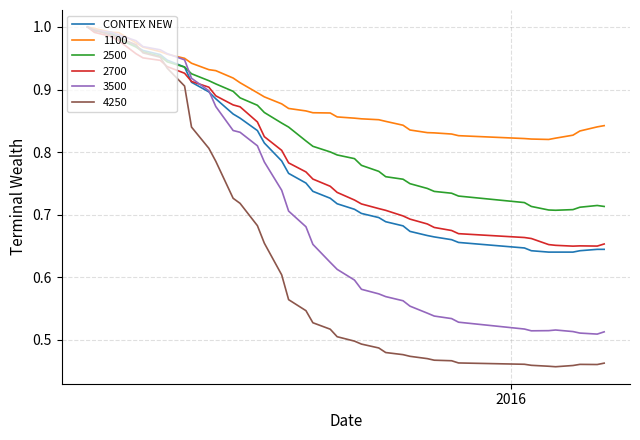

Does the chart display data point markers on the line(s)?

No